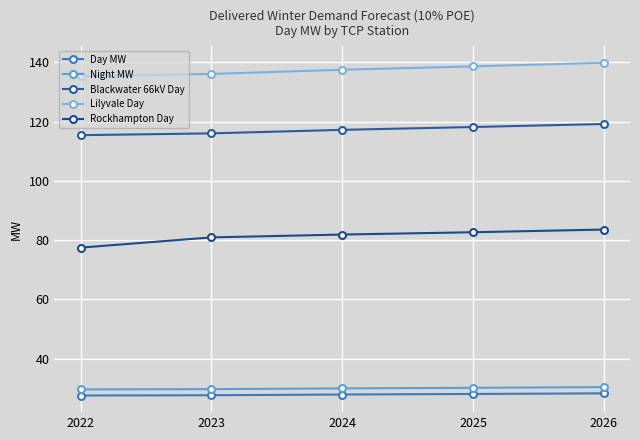

What is the sum of all Rockhampton Day values?

406.5